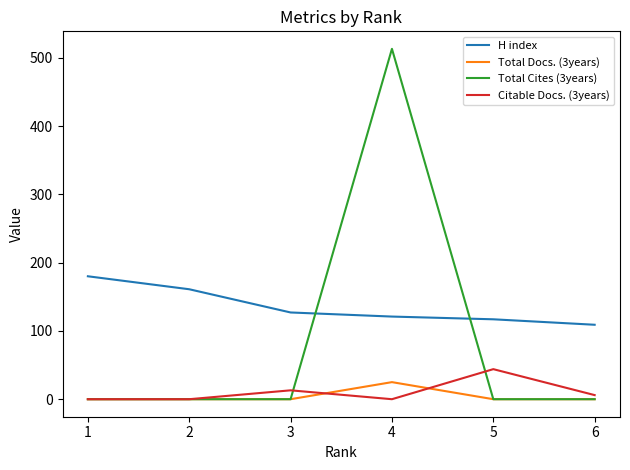

Which series changed the most between 2 and 4?

Total Cites (3years)